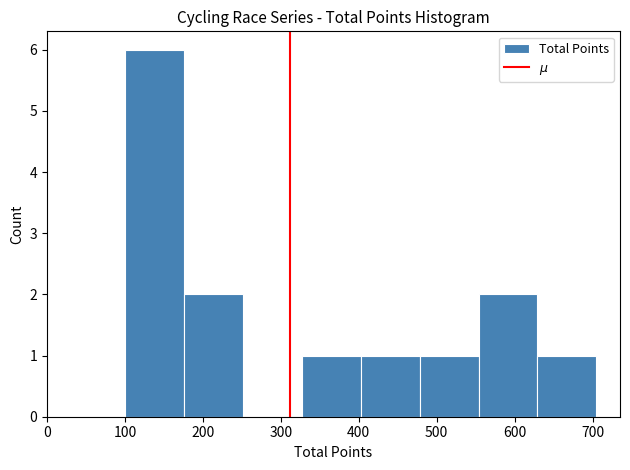

How tall is the bar that spans 550 to 630 on the x-axis? Neither the bar edges nor the heights are printed on the chart, so give them approximately, as read against the axes.

2